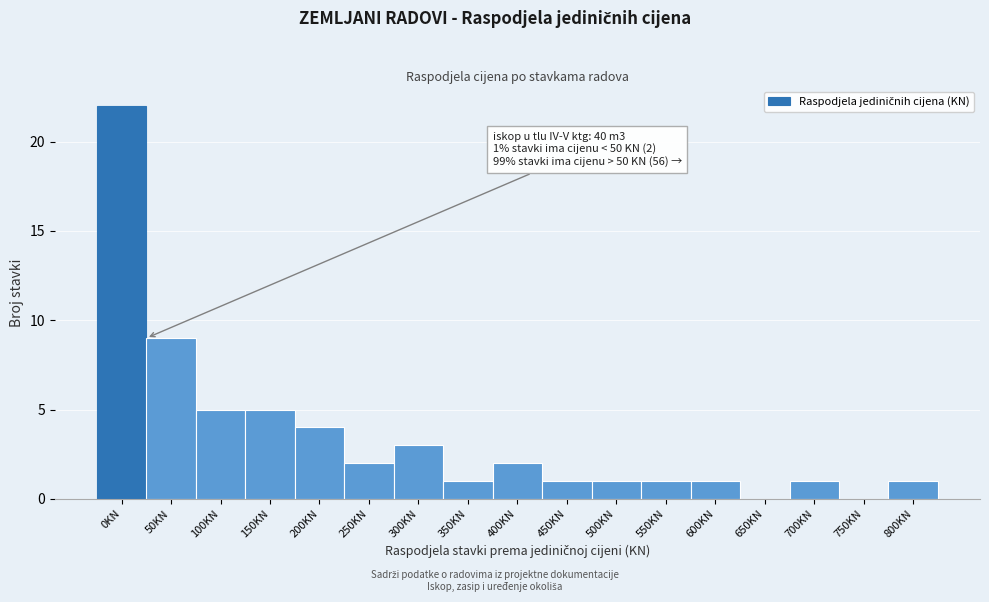

Reading right to left, extract all data points from this chart.

800KN=1	750KN=0	700KN=1	650KN=0	600KN=1	550KN=1	500KN=1	450KN=1	400KN=2	350KN=1	300KN=3	250KN=2	200KN=4	150KN=5	100KN=5	50KN=9	0KN=22